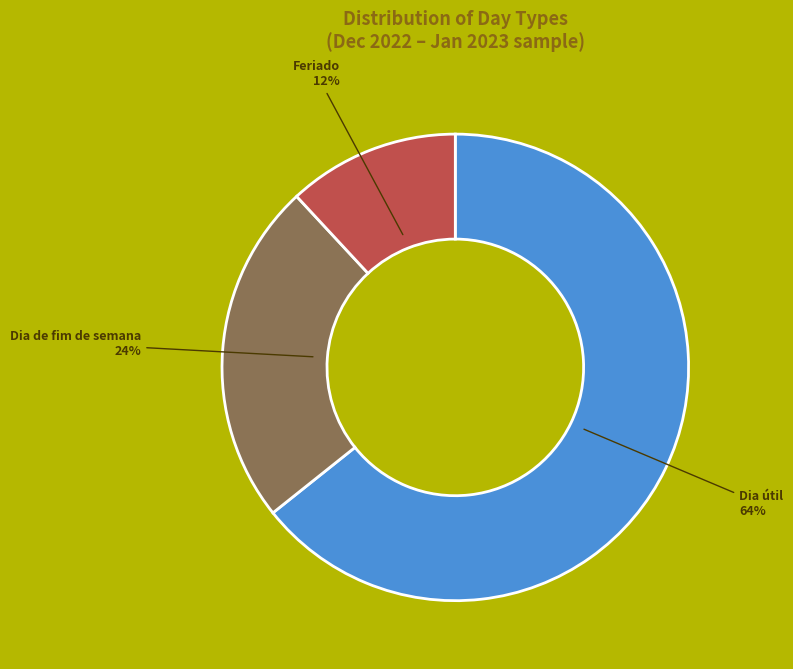

To the nearest percent, what is the average slice percentage?

33%